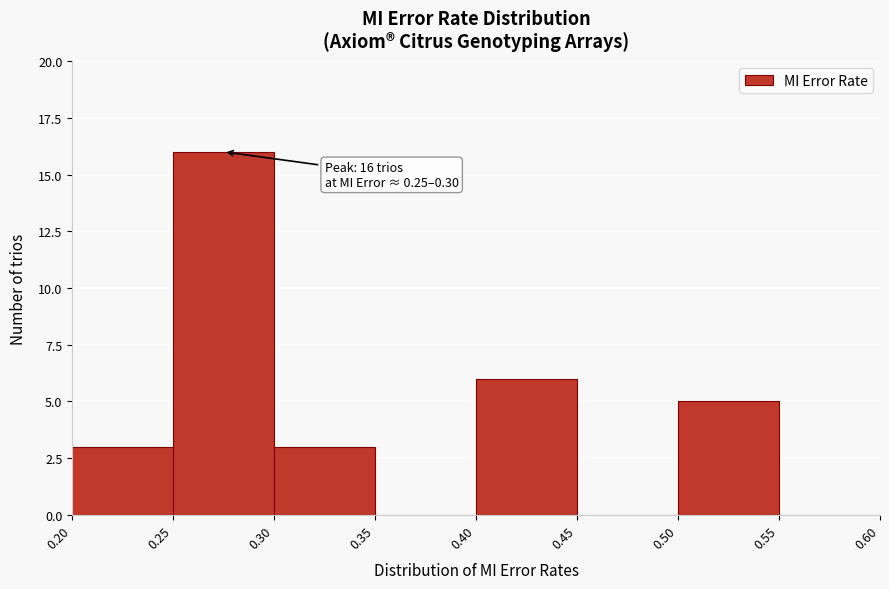

Which range on the x-axis has the tallest bar?

0.25 to 0.30